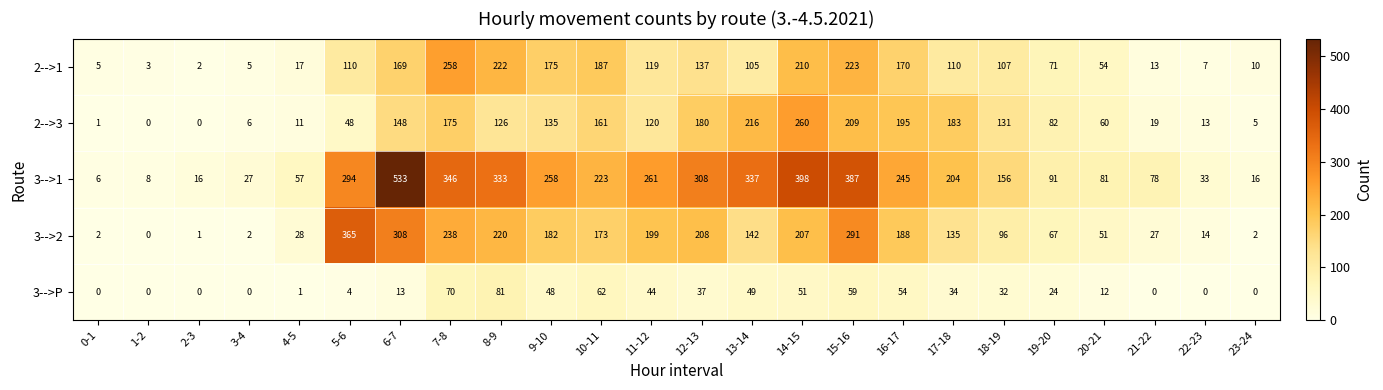

What is the maximum value shown in the chart?

533